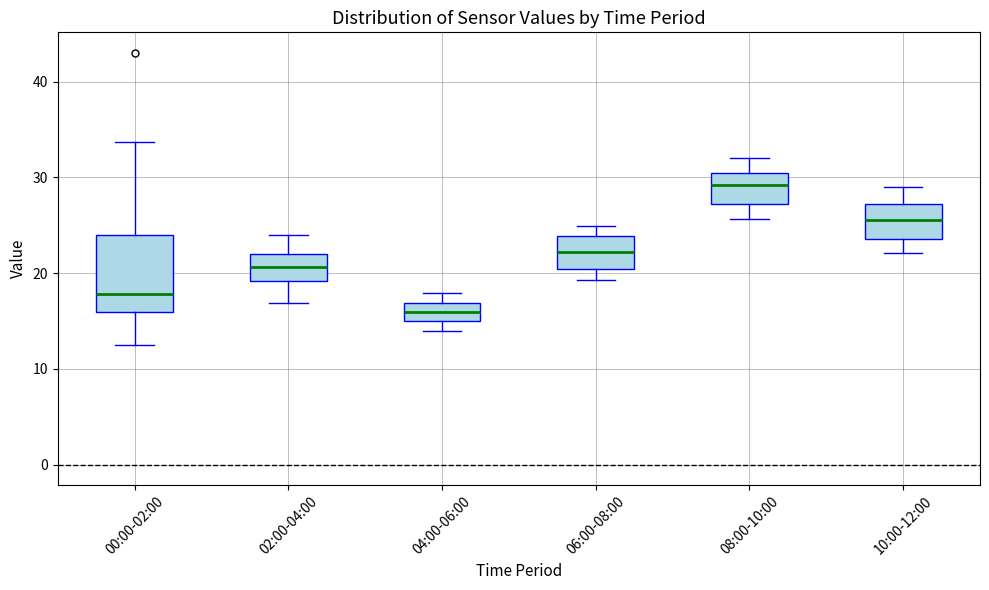

Which box has the highest median line?

08:00-10:00